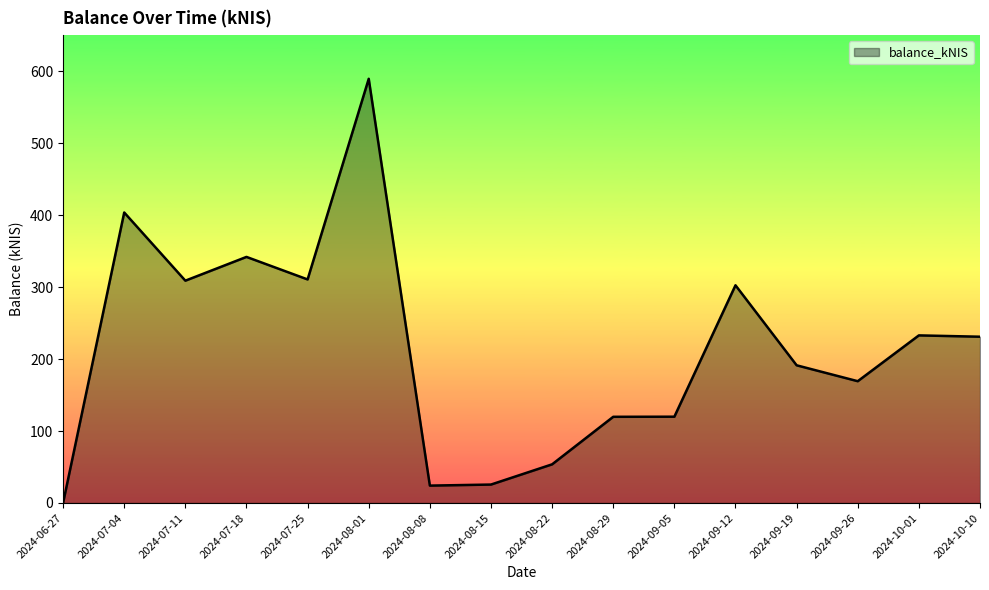

What is the difference between the values at 2024-10-10 and 2024-07-11?

77.9